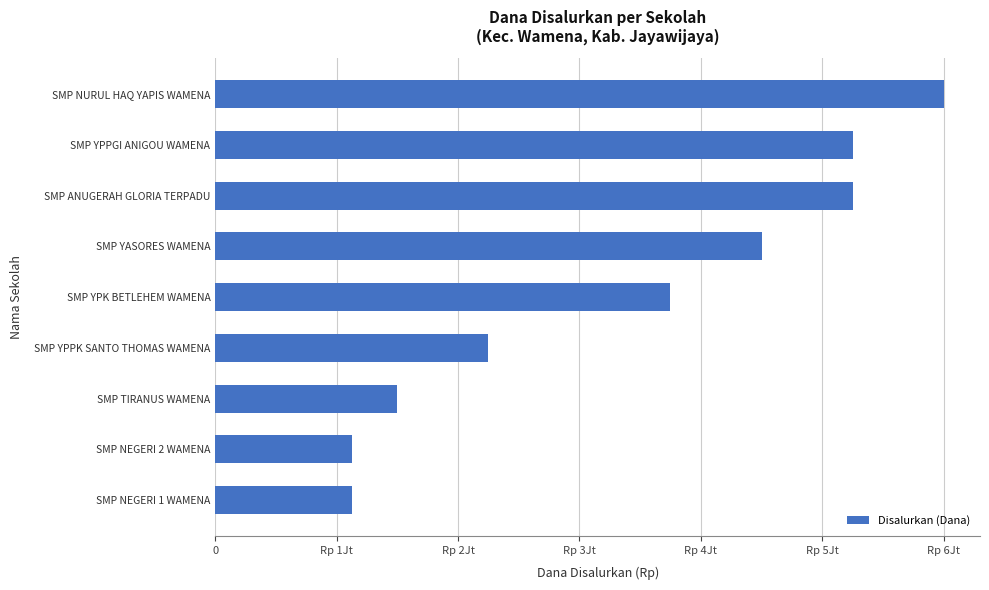

How many bars are there in total?

9